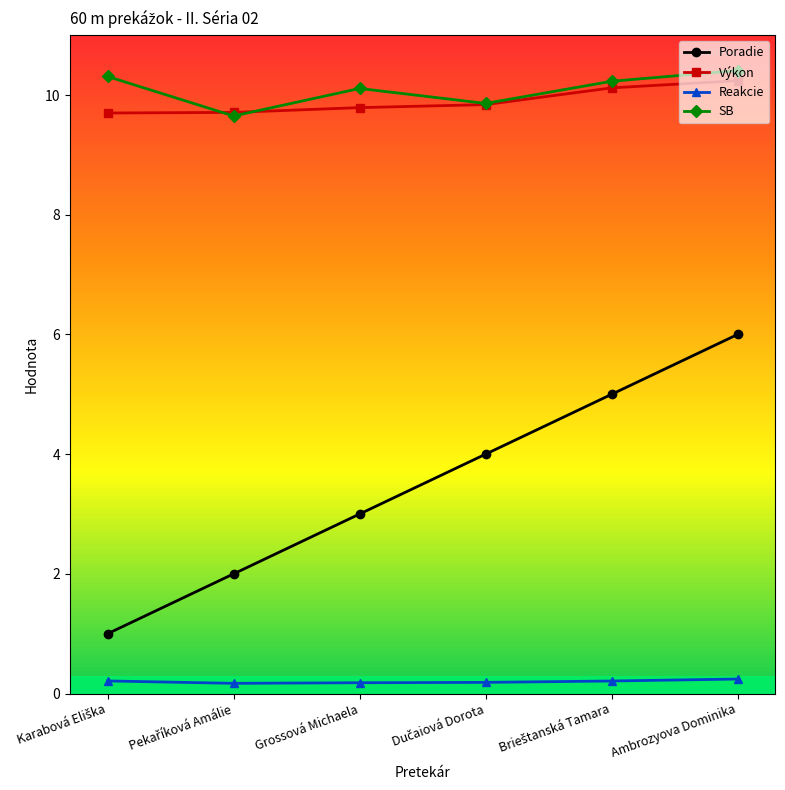

Which series has the largest total across all categories?

SB